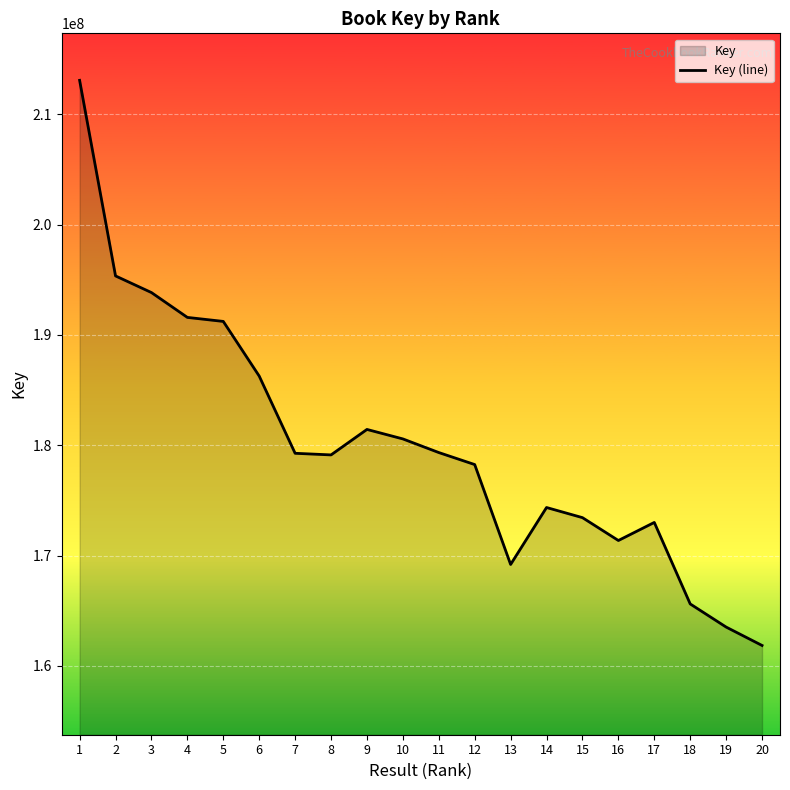

True or false: the data shows 292320896 at 16.

False